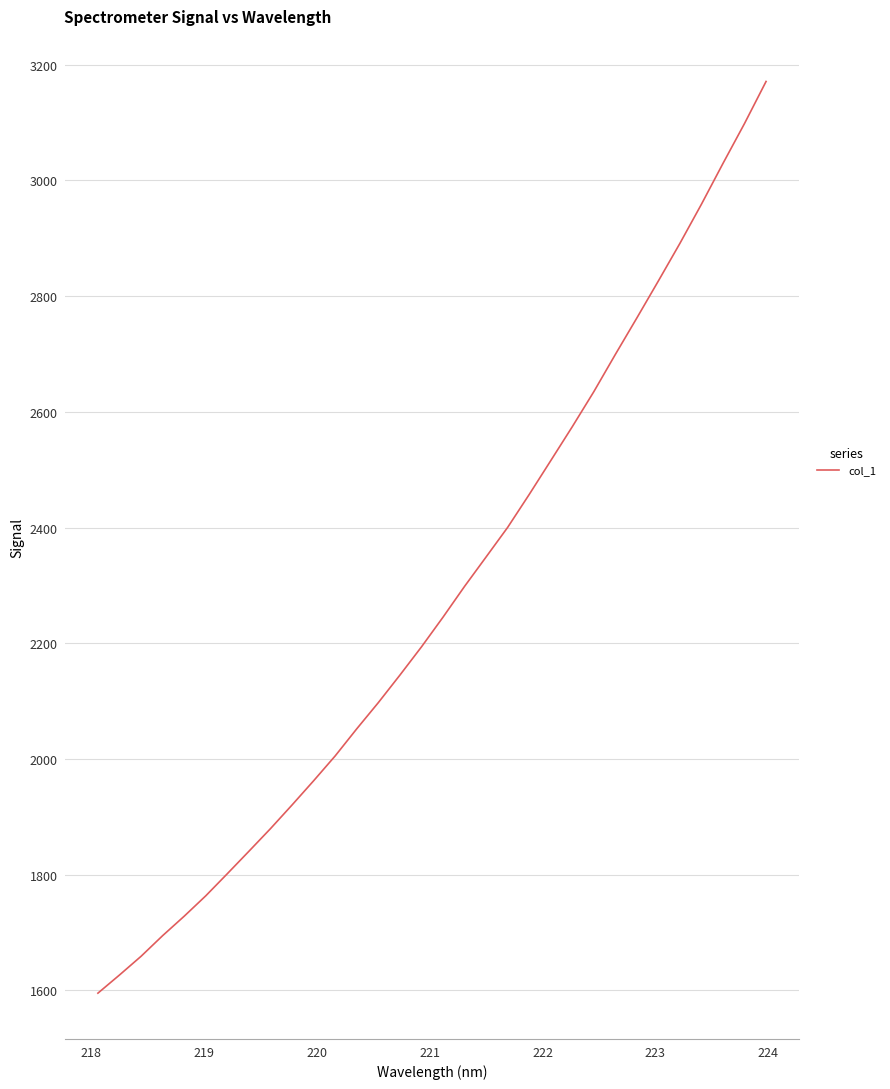

What is the minimum value shown in the chart?

1595.1